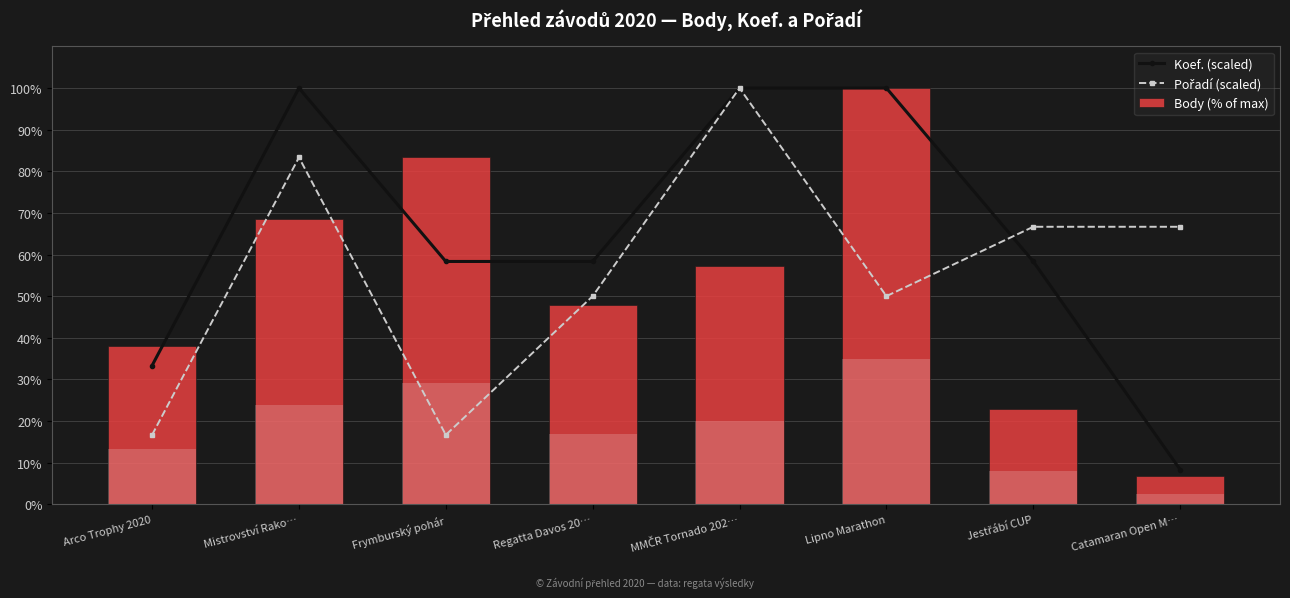

True or false: Koef. (scaled) has a value of 58.3 at Regatta Davos 20….

True